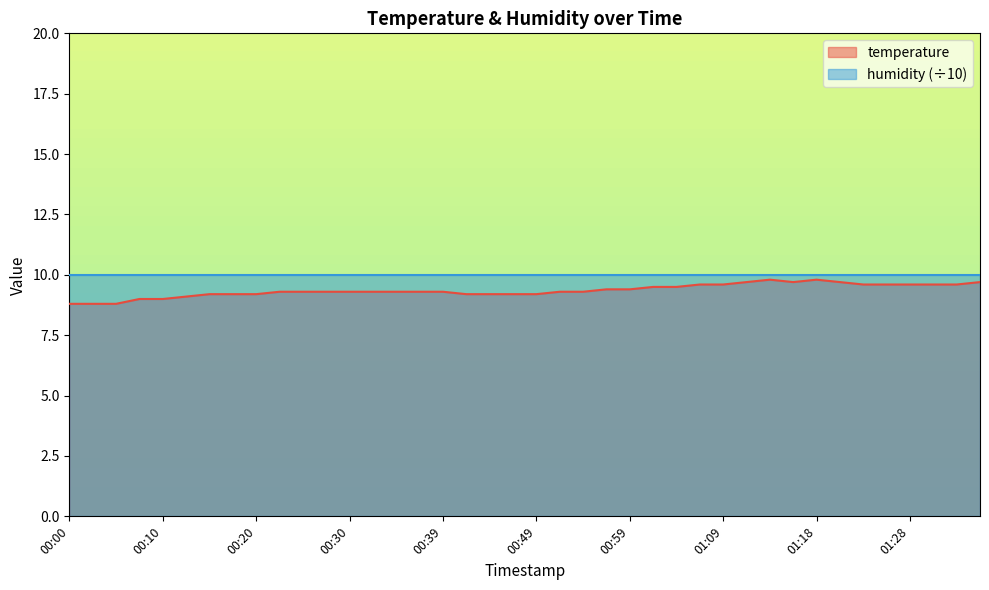

Which category has the highest value across all series?

01:13